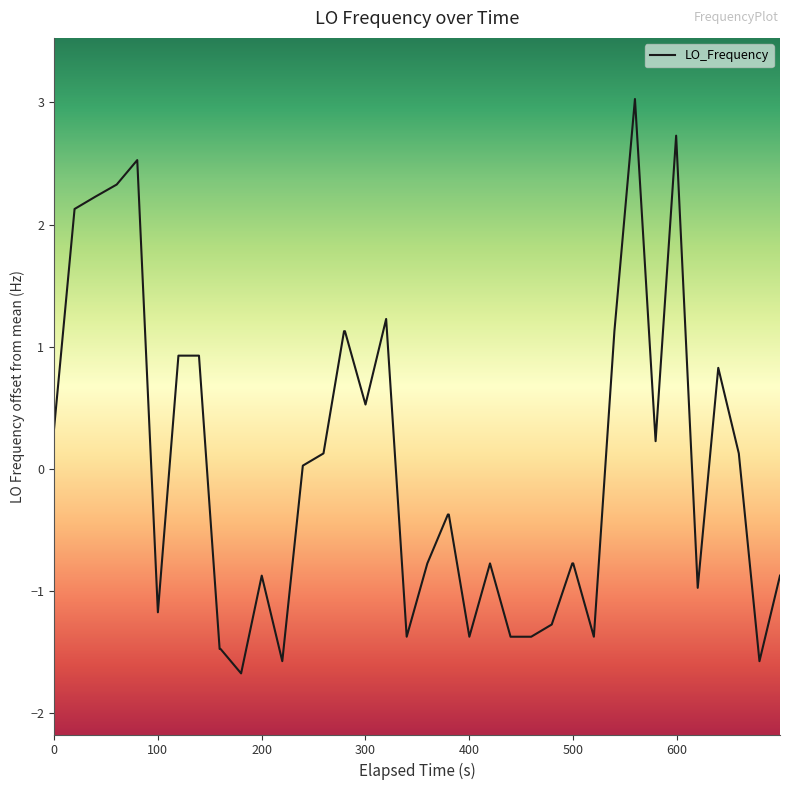

What is the greatest value displayed?

3.0